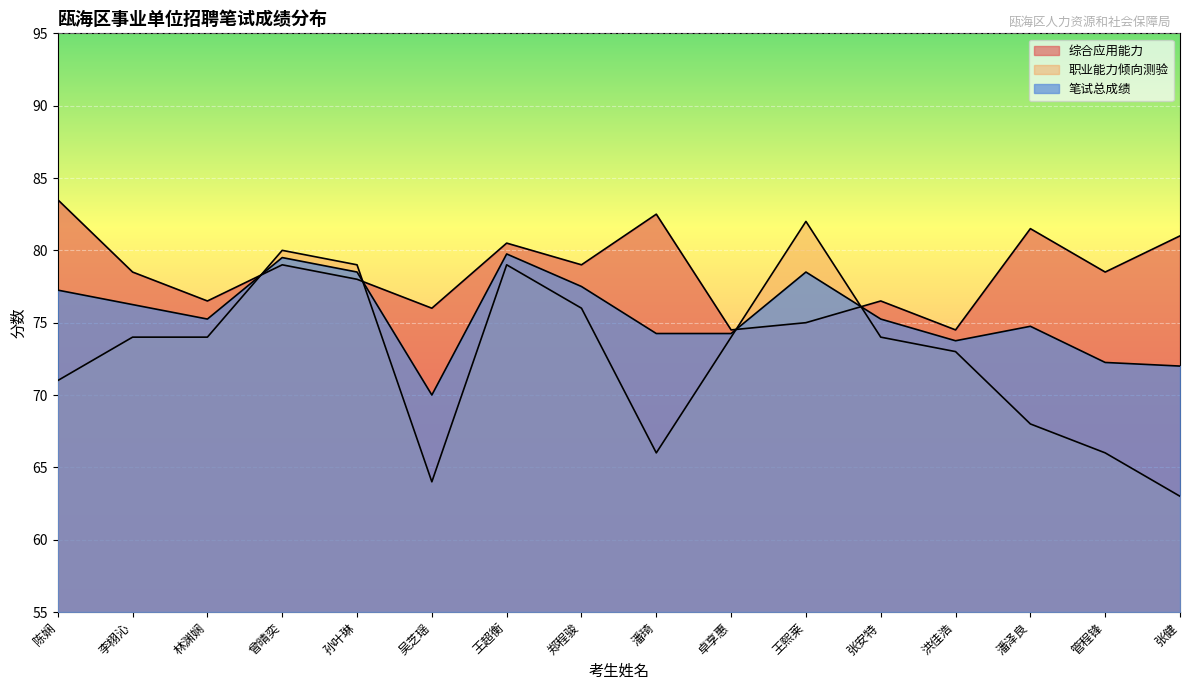

Is it true that 职业能力倾向测验 equals 82.0 at 王熙莱?

True